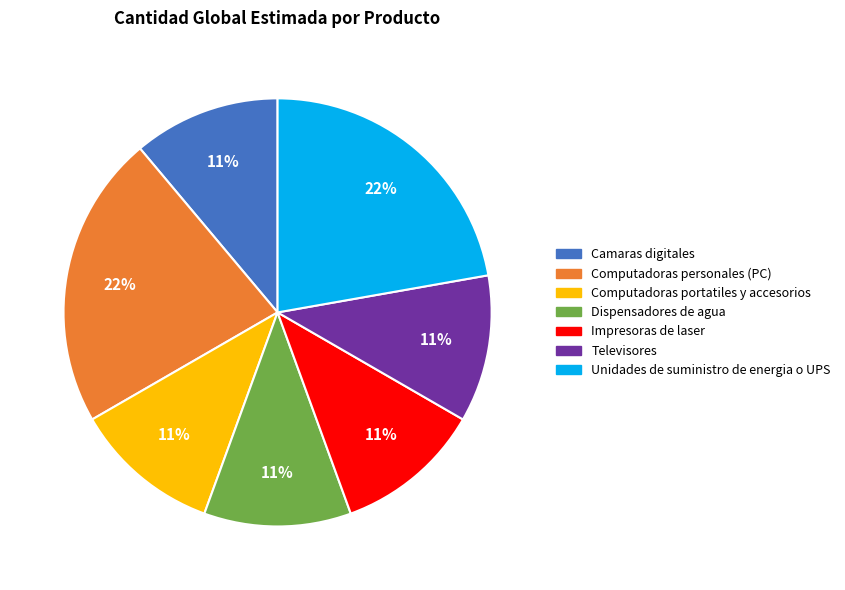

Does any single category account for the majority?

No